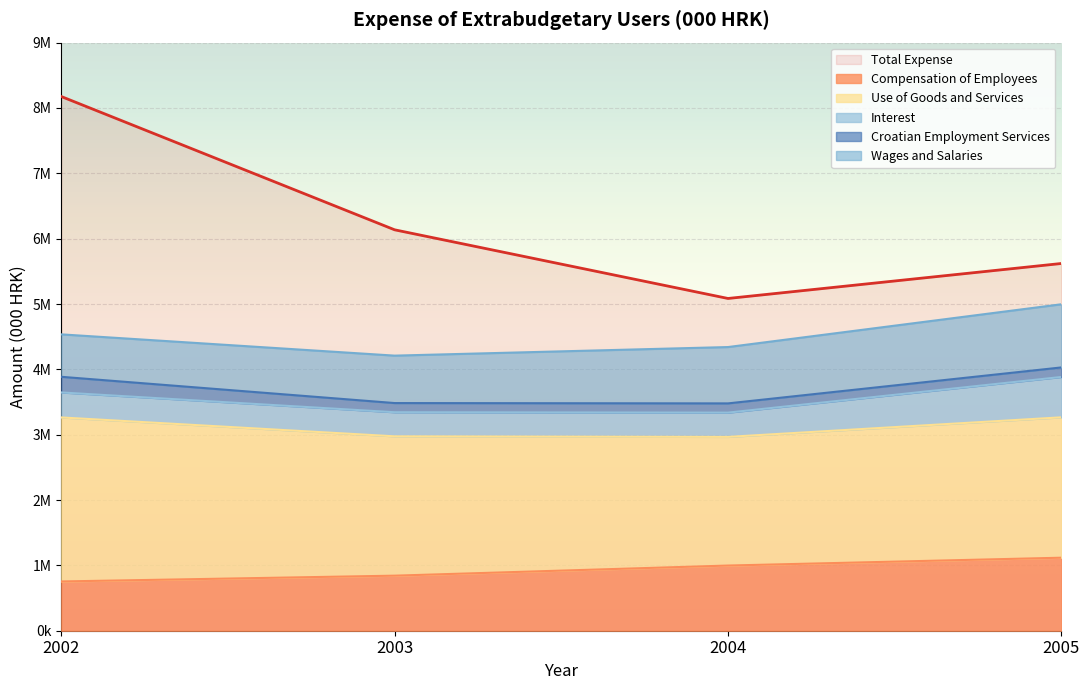

True or false: Croatian Employment Services and Interest intersect in this chart.

False